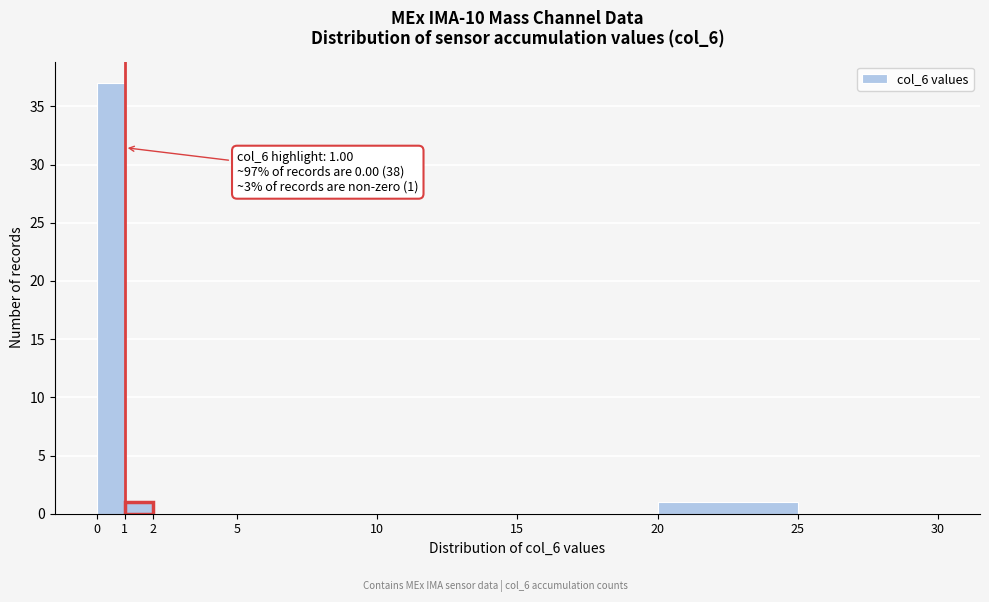

Over which range of the x-axis is the bar tallest?

0 to 1